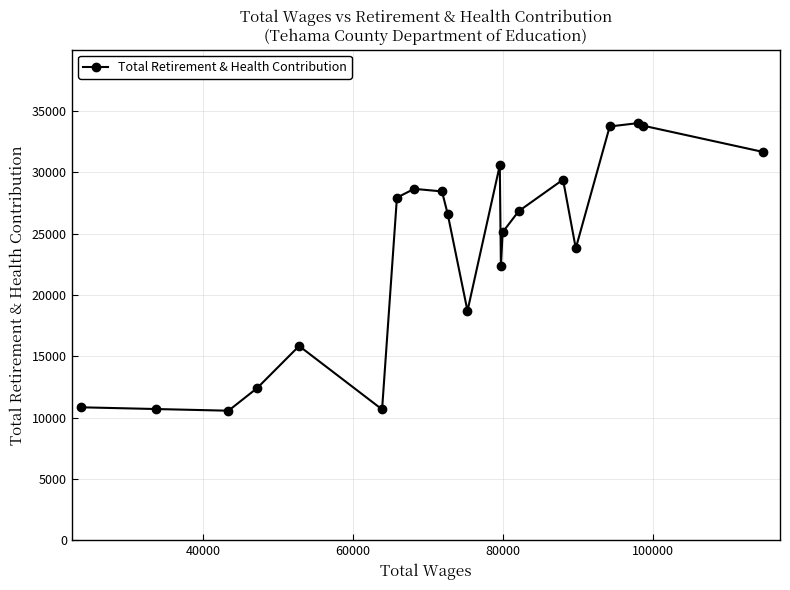

True or false: the data has more than 0 interior local peaks.

True